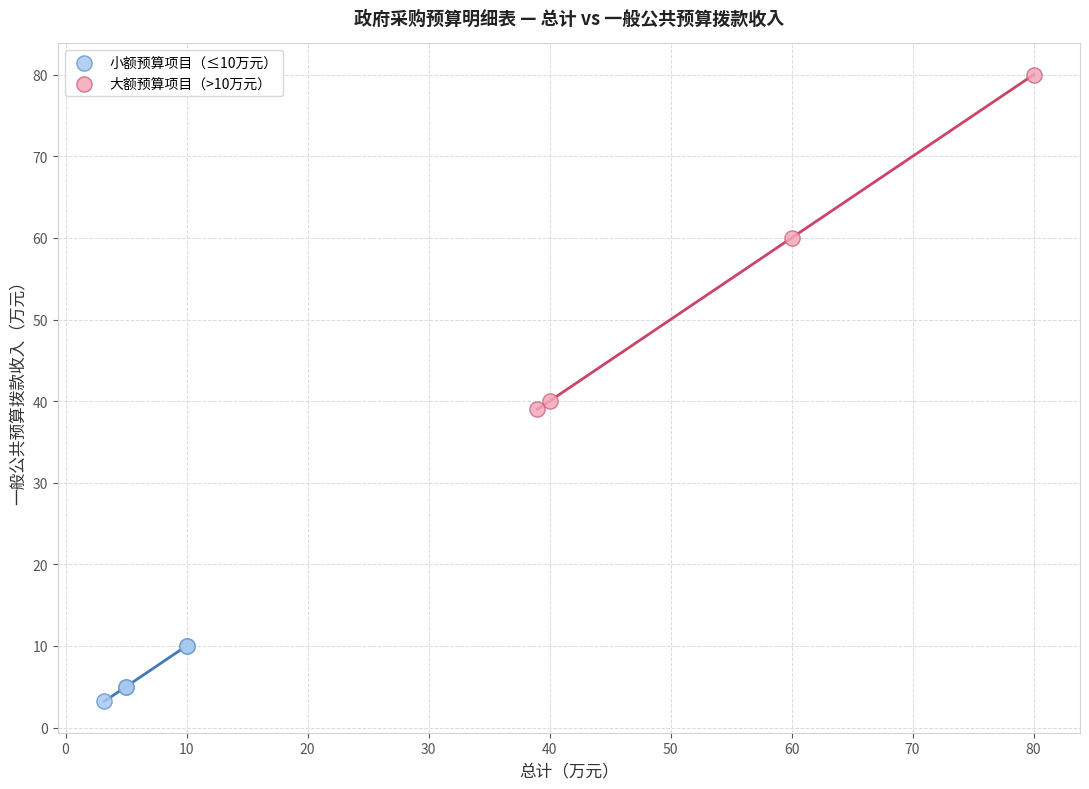

Which series contains the lowest Y value?

小额预算项目（≤10万元）